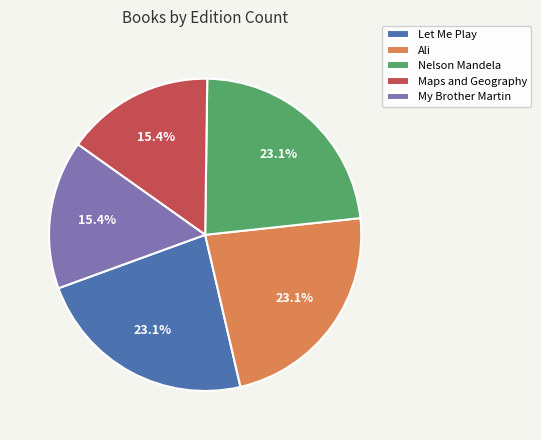

To the nearest percent, what is the average slice percentage?

20%